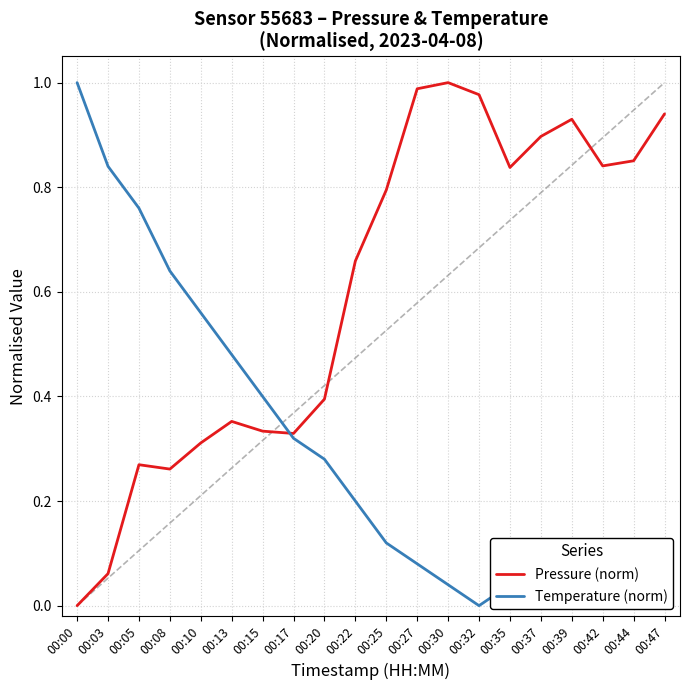

True or false: Pressure (norm) has a value of 1.4 at 00:35.

False